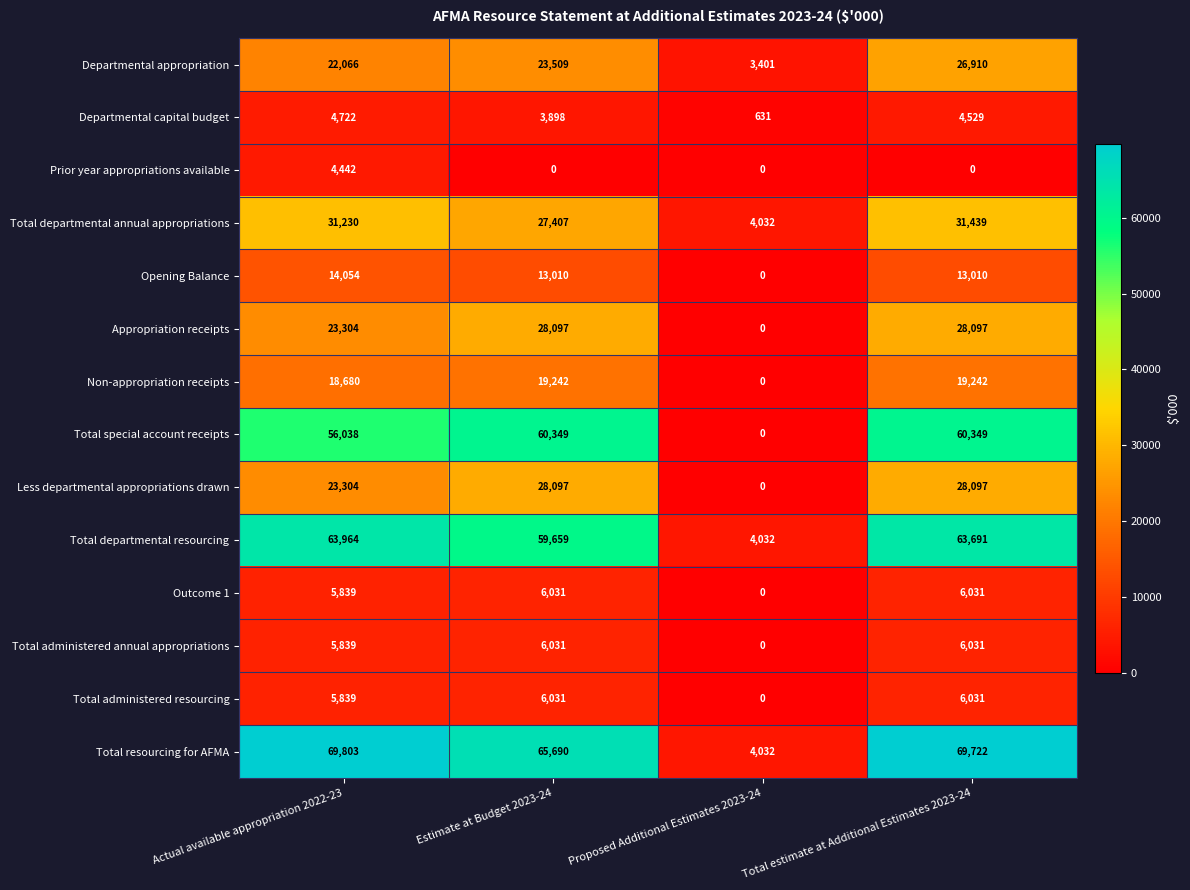

What is the spread (max minus min) of values at Proposed Additional Estimates 2023-24?

4032